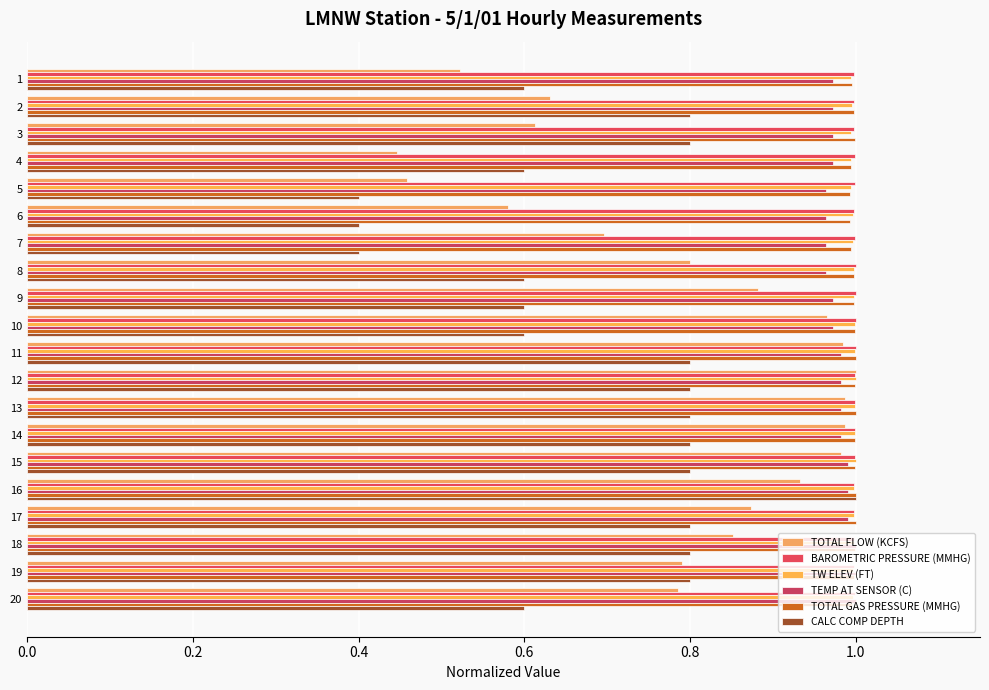

What is the difference between the highest and lowest values at 11?

0.2